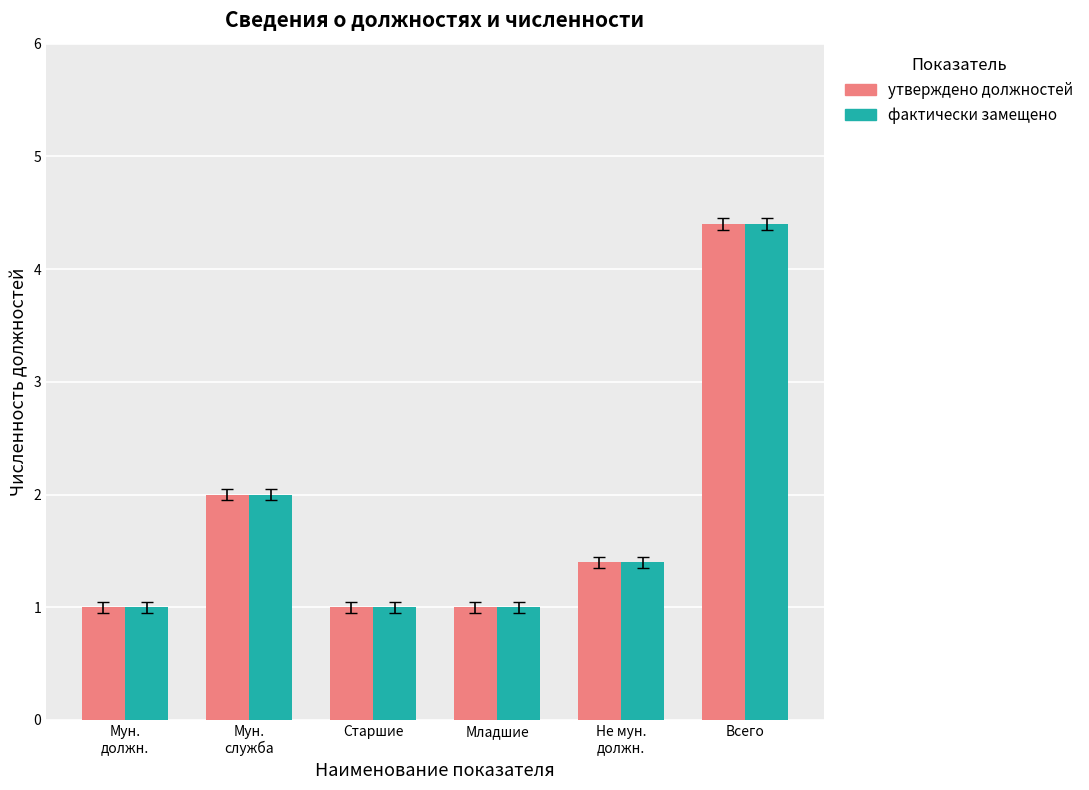

Where is фактически замещено nearest to the value 2?

Мун.
служба